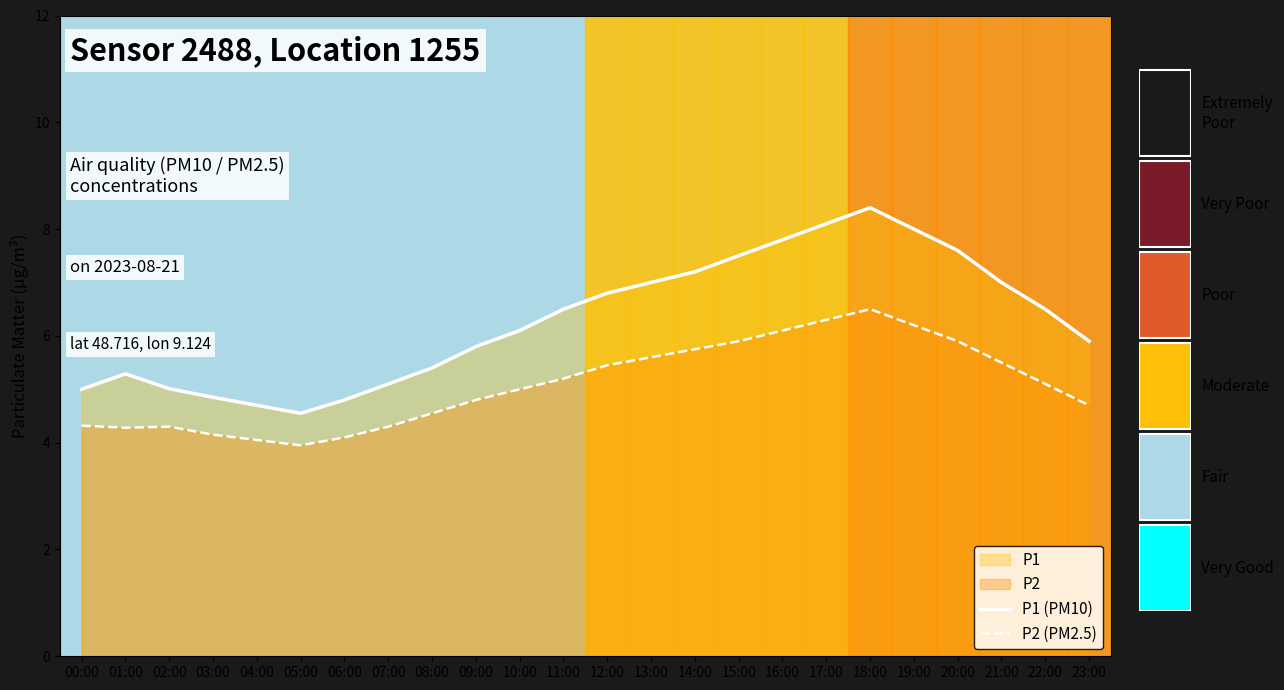

True or false: P1 (PM10) and P2 (PM2.5) intersect in this chart.

False